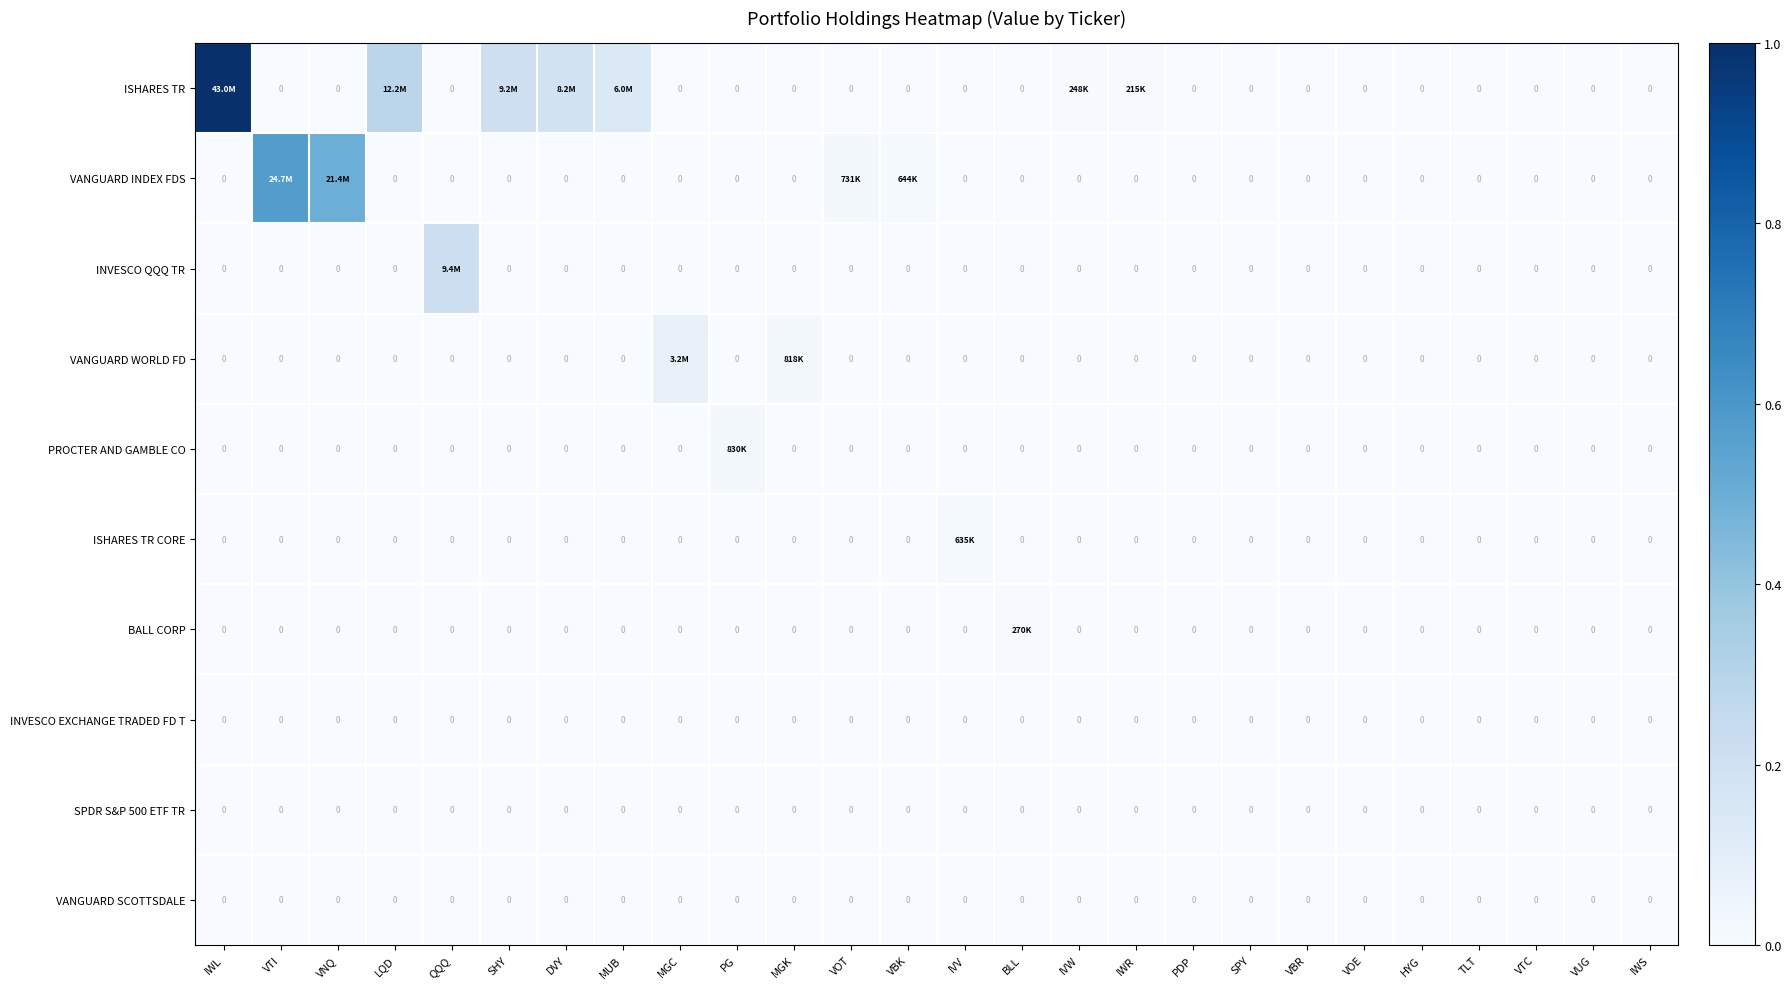

Which series changed the most between MUB and IWS?

ISHARES TR